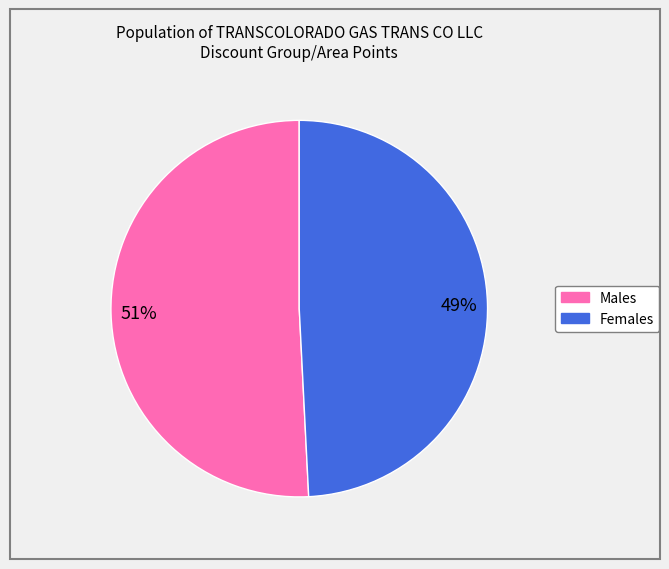

To the nearest percent, what is the average slice percentage?

50%